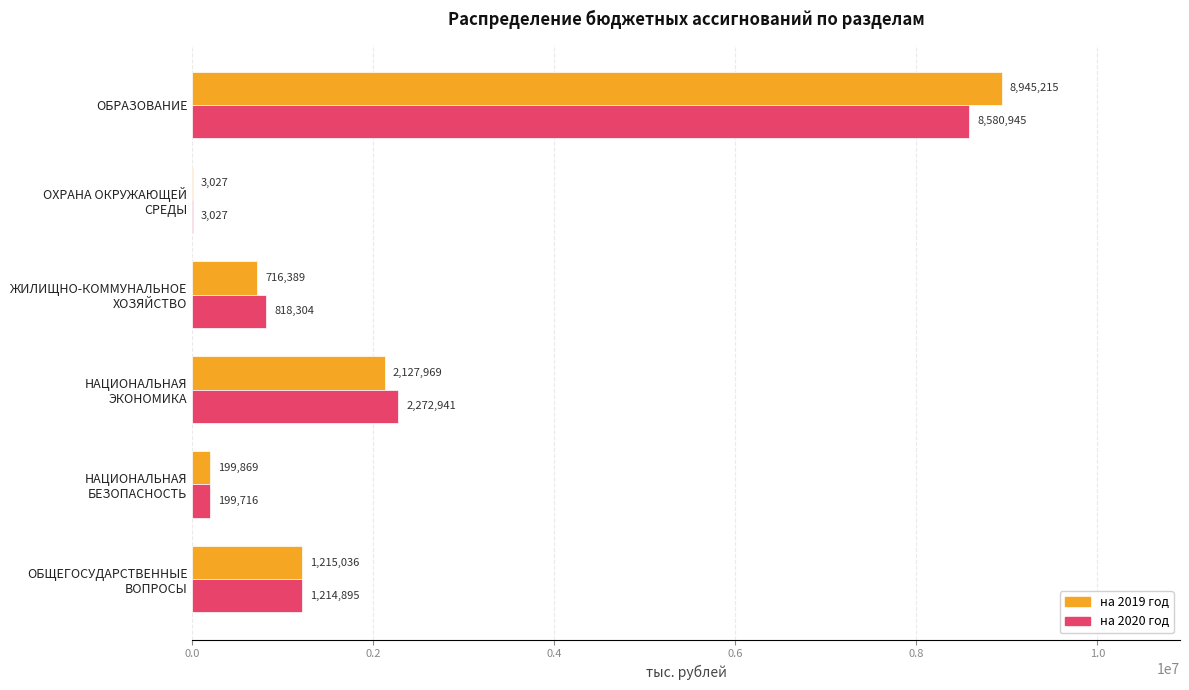

True or false: на 2019 год has a value of 5434243.6 at ОБРАЗОВАНИЕ.

False